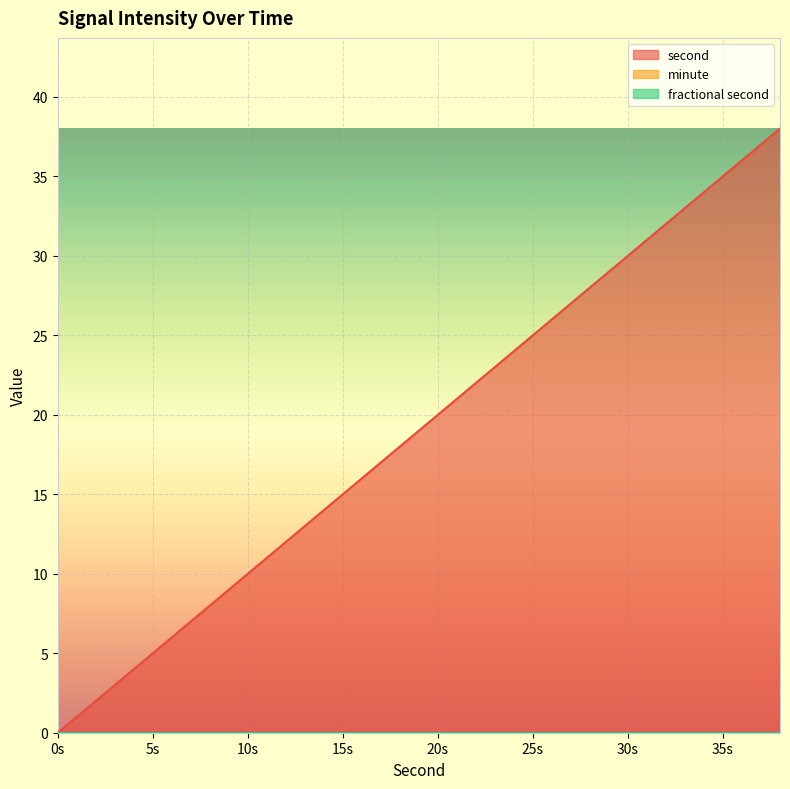

At 14, list the series in order from largest to smallest.

second, minute, fractional second